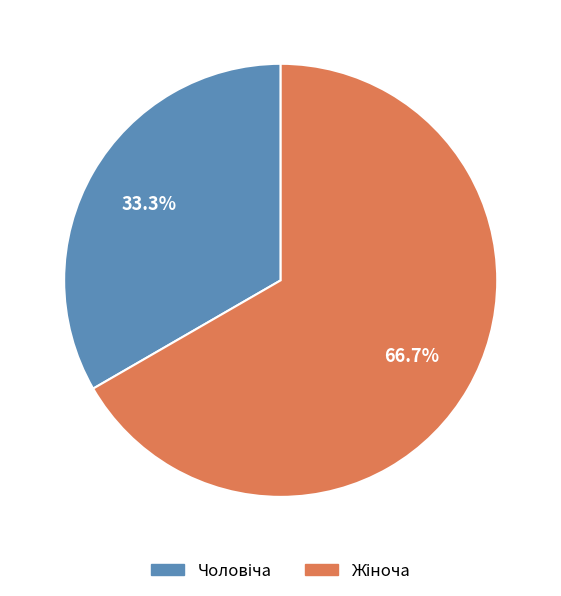

How many segments does this pie chart have?

2